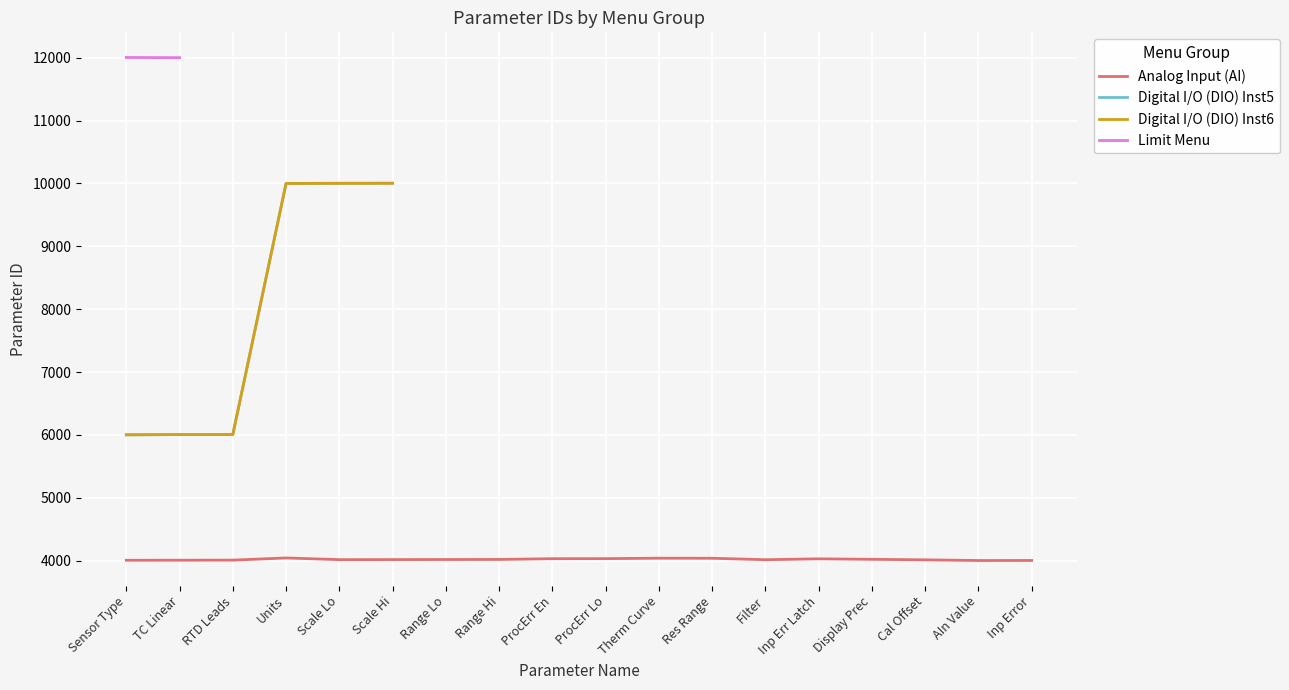

What is the value of the Digital I/O (DIO) Inst5 point at the 2nd from the left?

6005.0